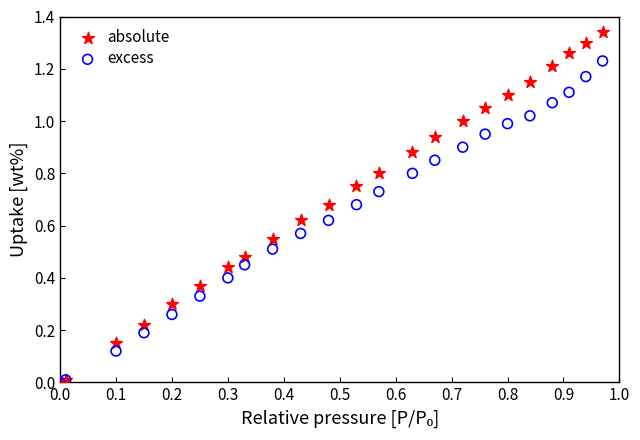

Which series has the widest spread of Y values?

absolute